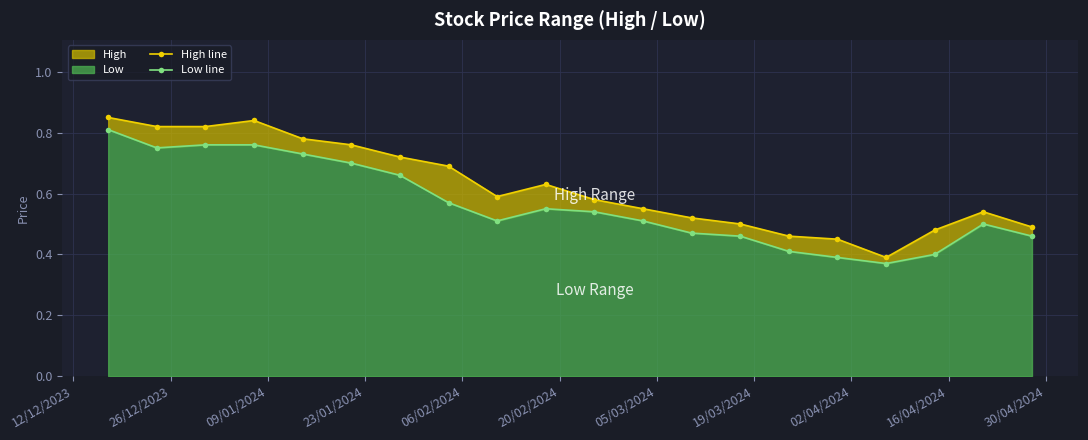

What is the difference between the second highest and minimum values in the Low line series?

0.4